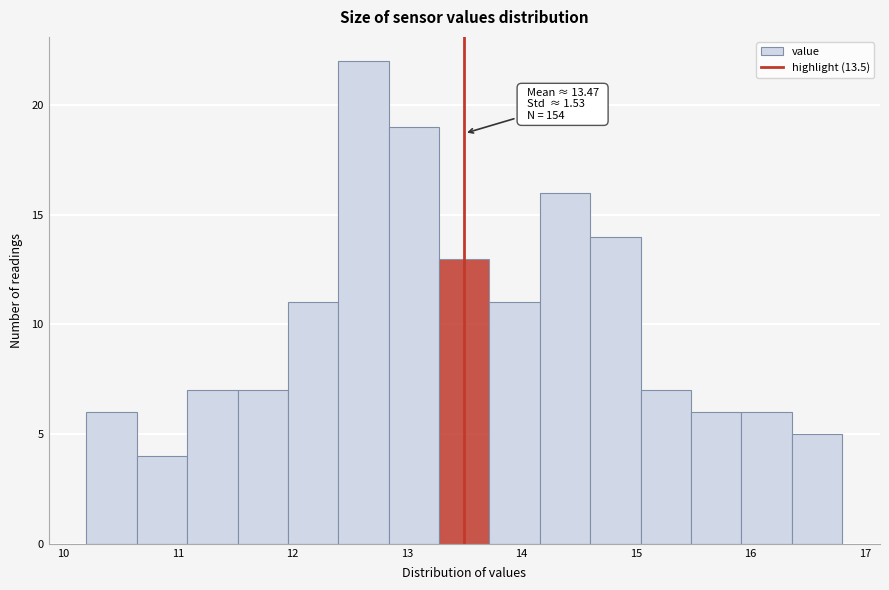

Which range on the x-axis has the tallest bar?

12.40 to 12.84